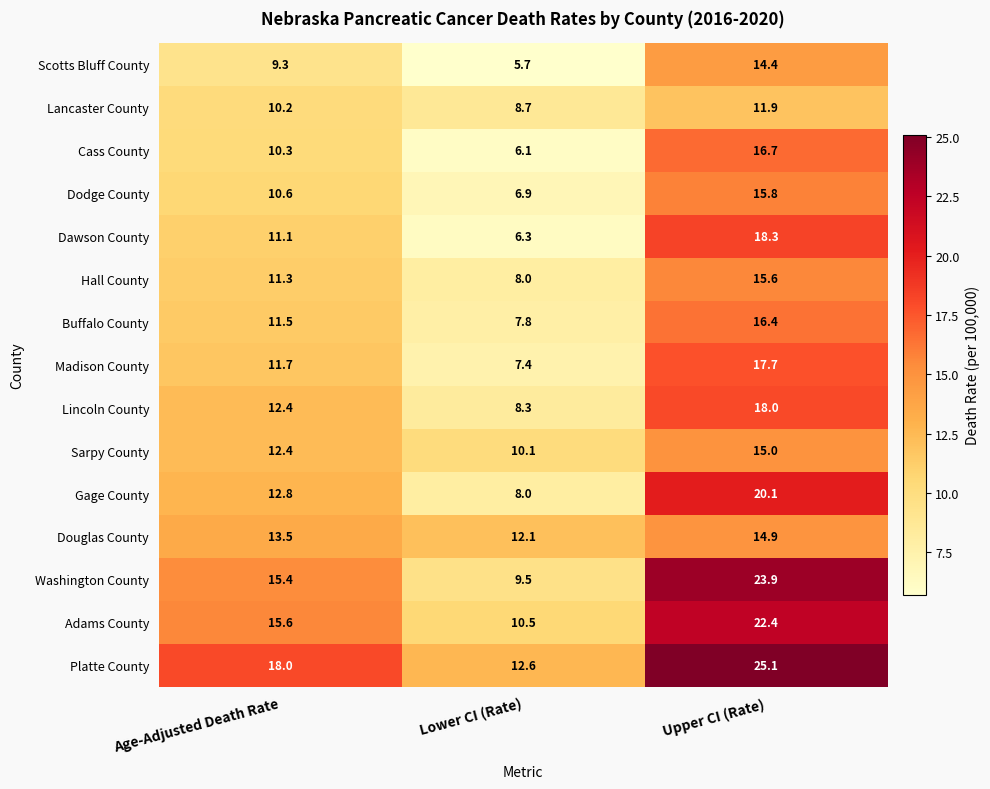

At how many categories does at least one series exceed 9?

3